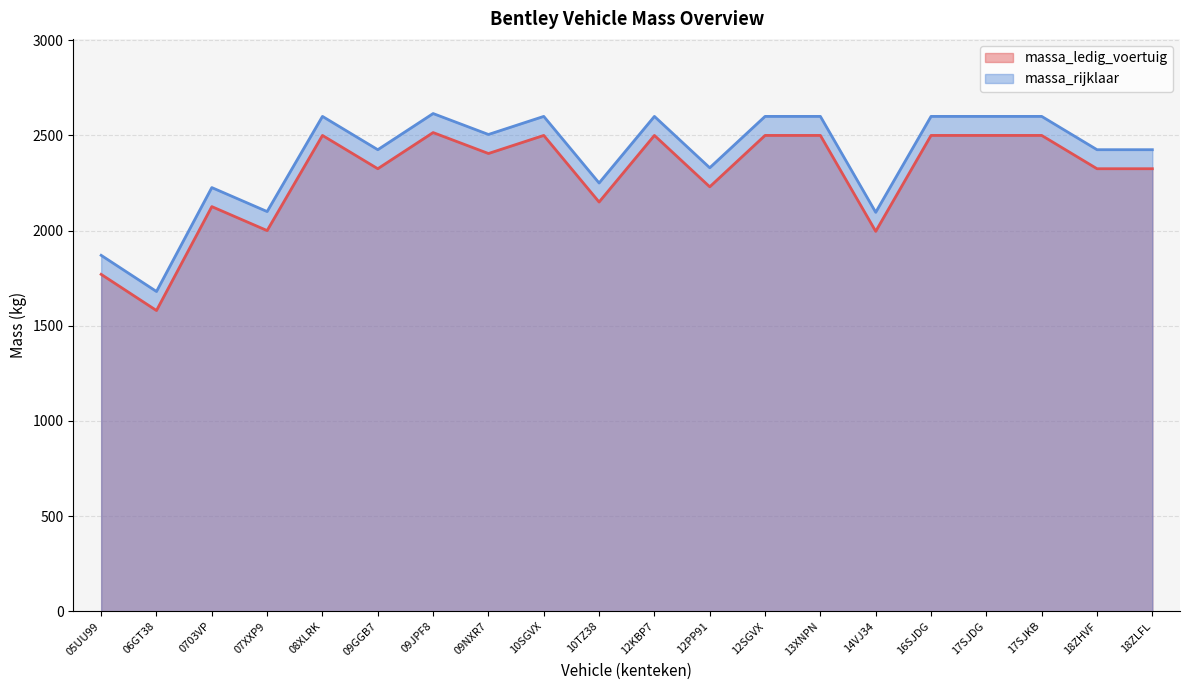

What is the difference between the highest and lowest values at 06GT38?

100